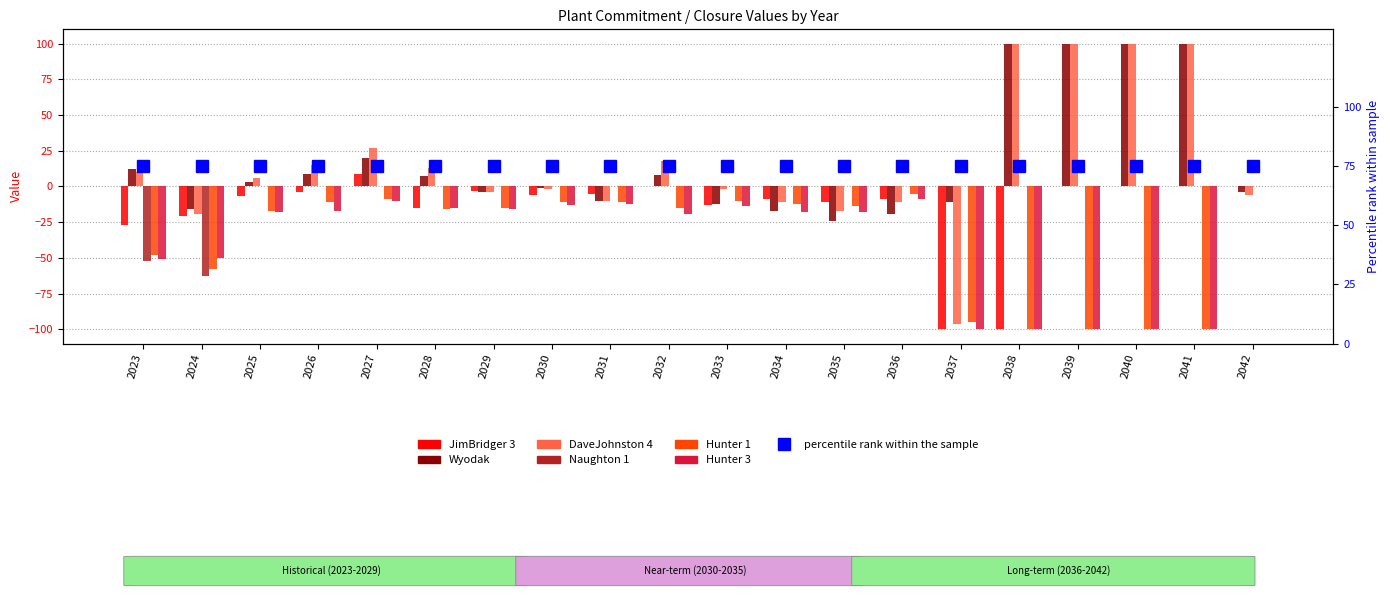

What is the difference between the maximum and minimum values in the DaveJohnston 4 series?

196